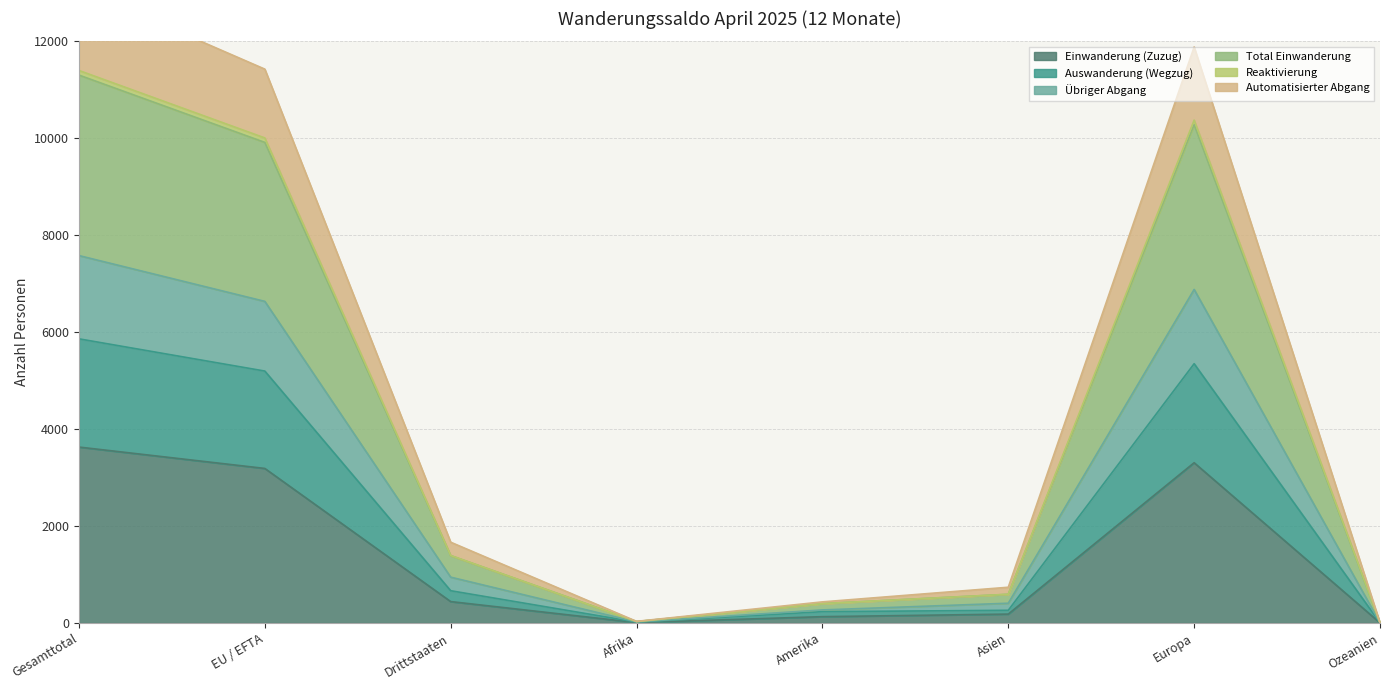

What position from the right is EU / EFTA?

7